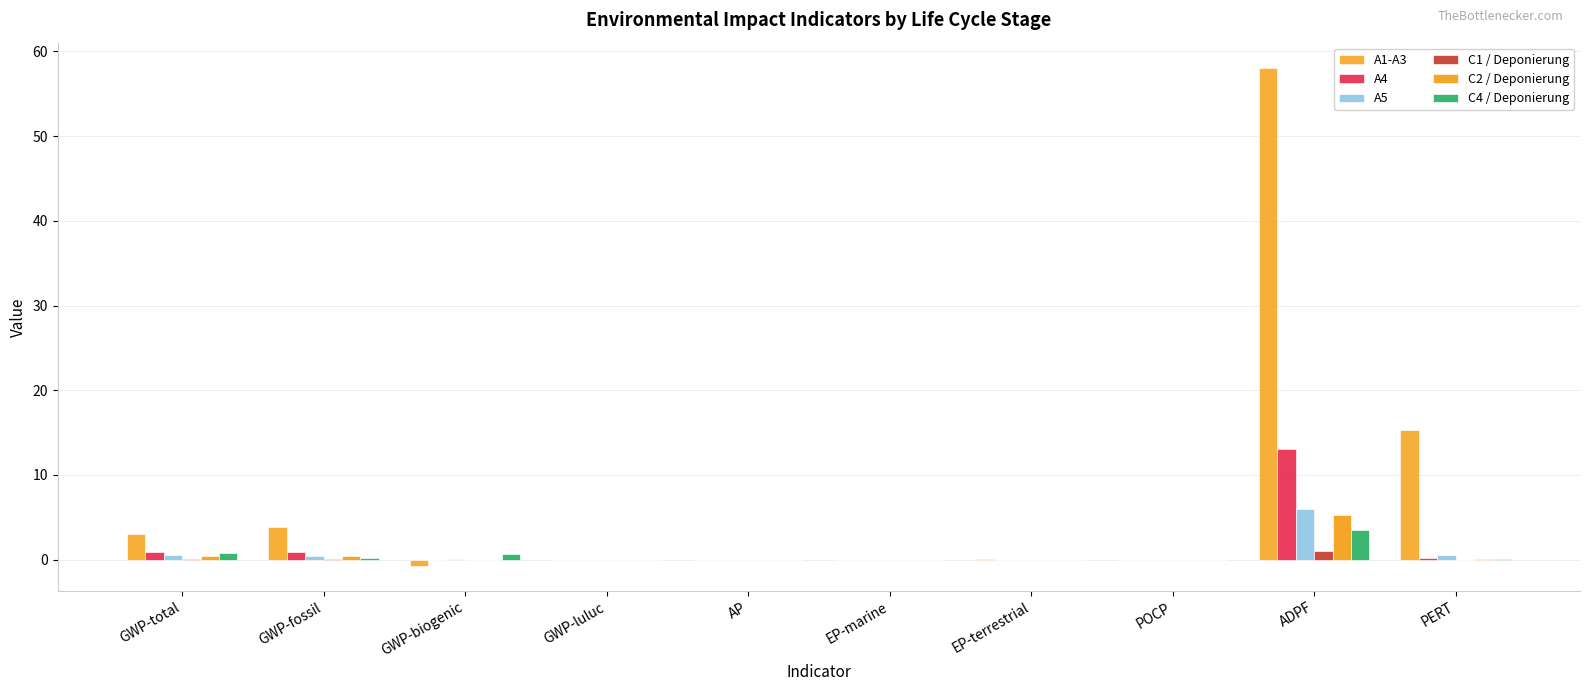

Does the chart contain stacked bars?

No